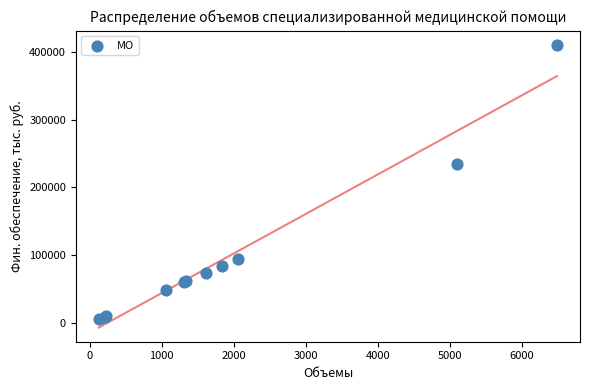

What Y value in the scatter plot is closest to 208004?

234332.8